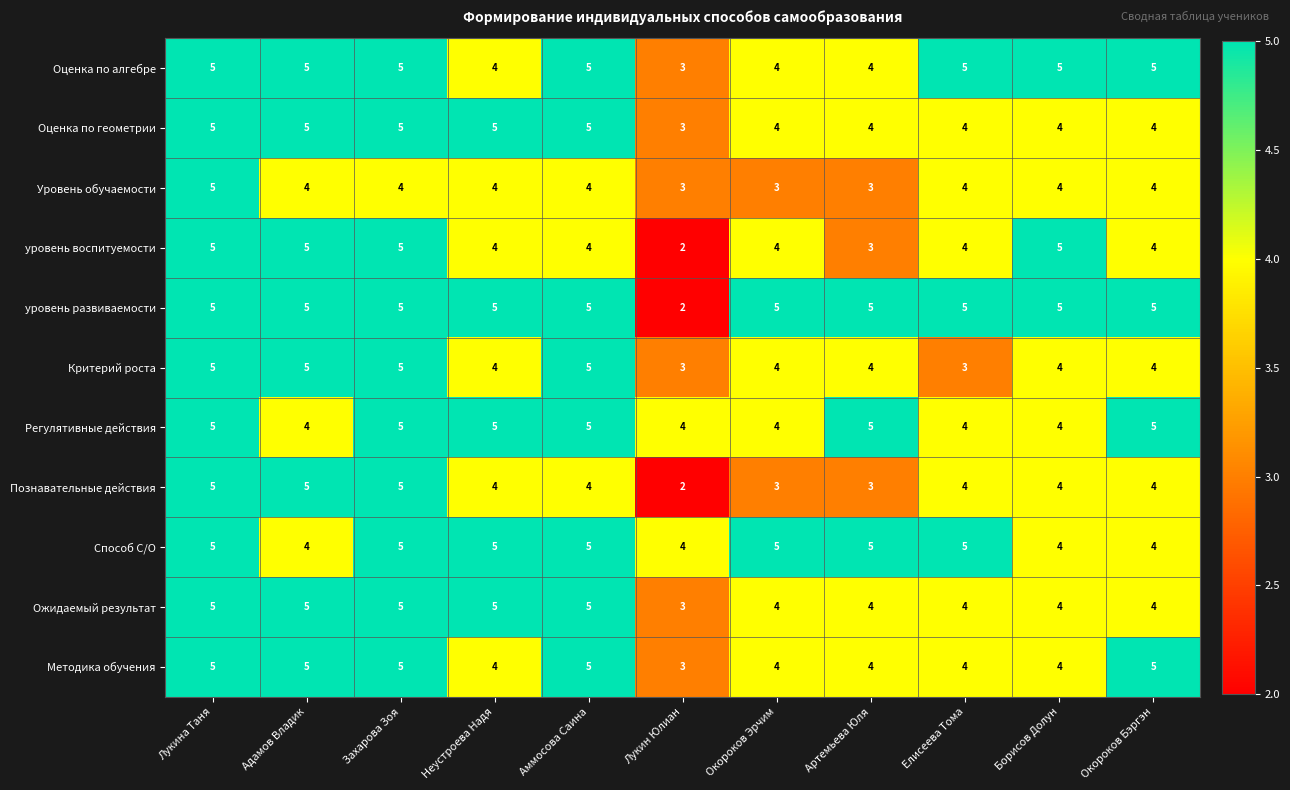

Between Неустроева Надя and Лукин Юлиан, which series saw the biggest shift?

уровень развиваемости